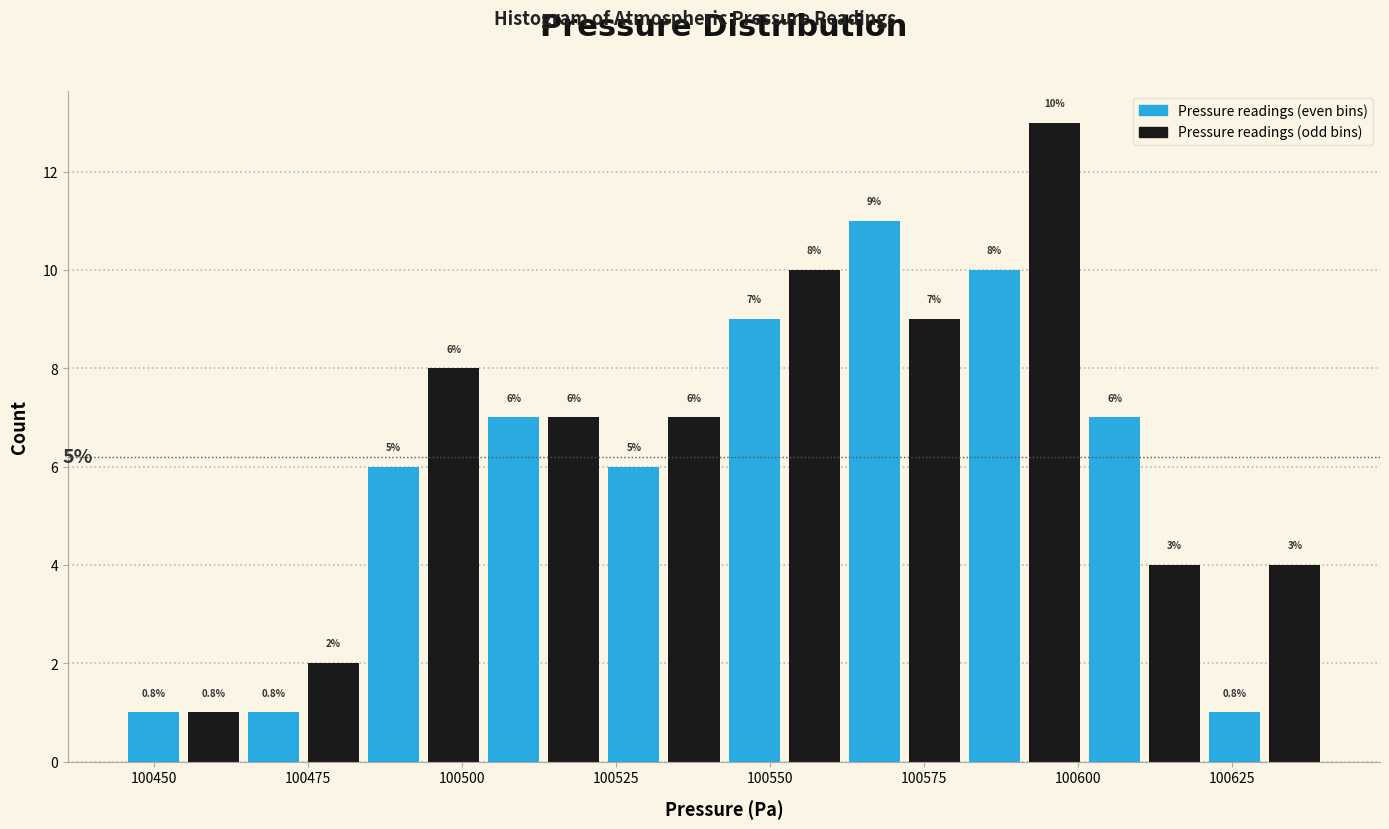

Around what value on the x-axis is the tallest bar? Give the approximate position of its centre, as read against the axis.

100595